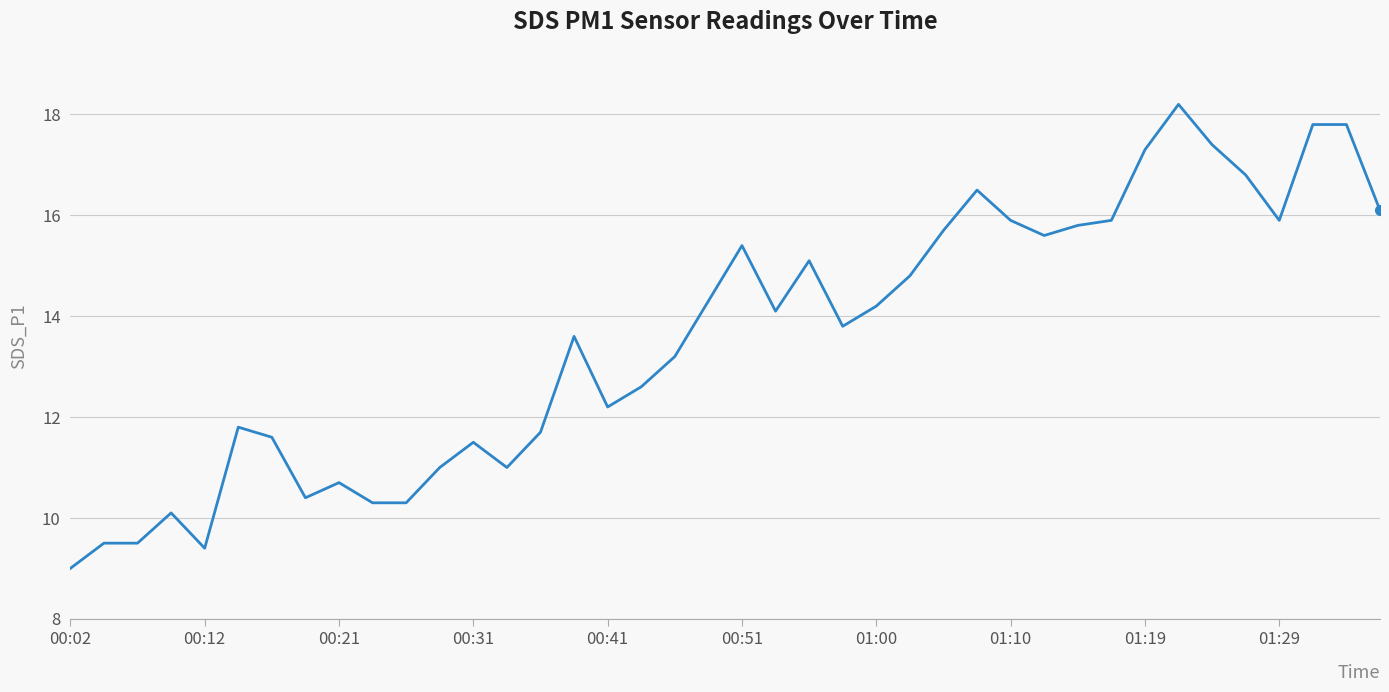

Reading right to left, transcribe all the data shown in this chart.

16.1	17.8	17.8	15.9	16.8	17.4	18.2	17.3	15.9	15.8	15.6	15.9	16.5	15.7	14.8	14.2	13.8	15.1	14.1	15.4	14.3	13.2	12.6	12.2	13.6	11.7	11.0	11.5	11.0	10.3	10.3	10.7	10.4	11.6	11.8	9.4	10.1	9.5	9.5	9.0